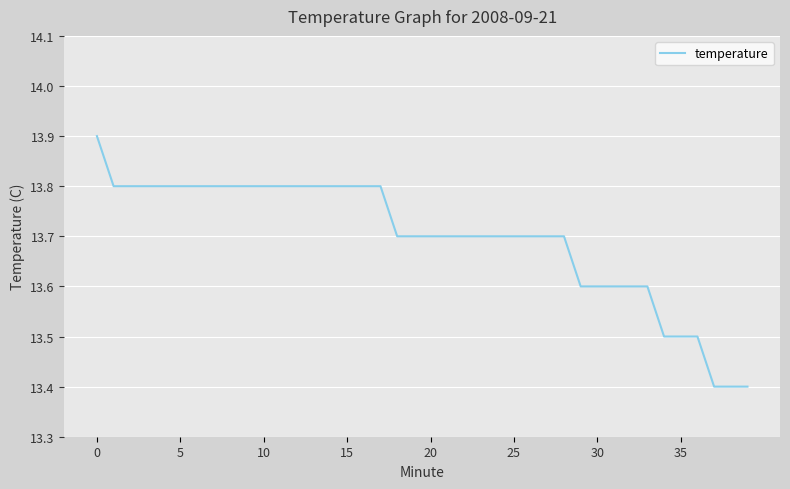

How many lines are shown in the chart?

1